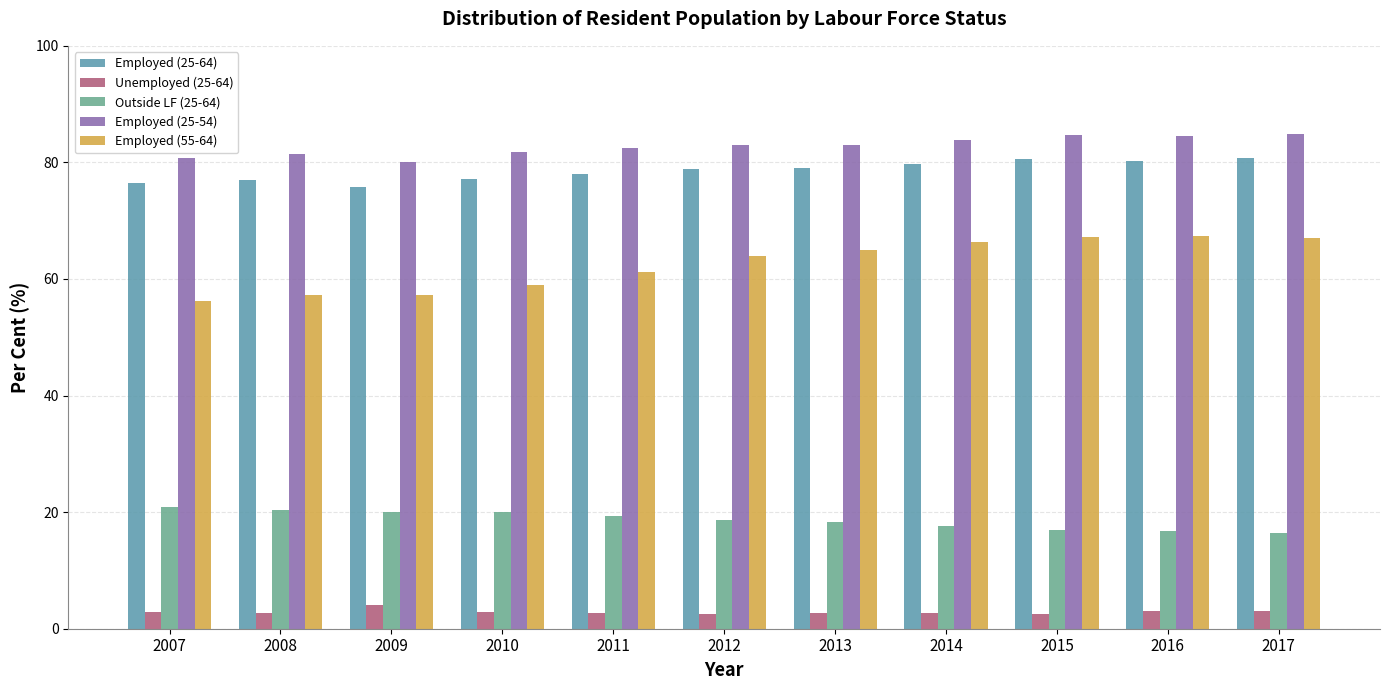

What is the value of the Employed (25-64) bar at the 11th from the left?

80.7